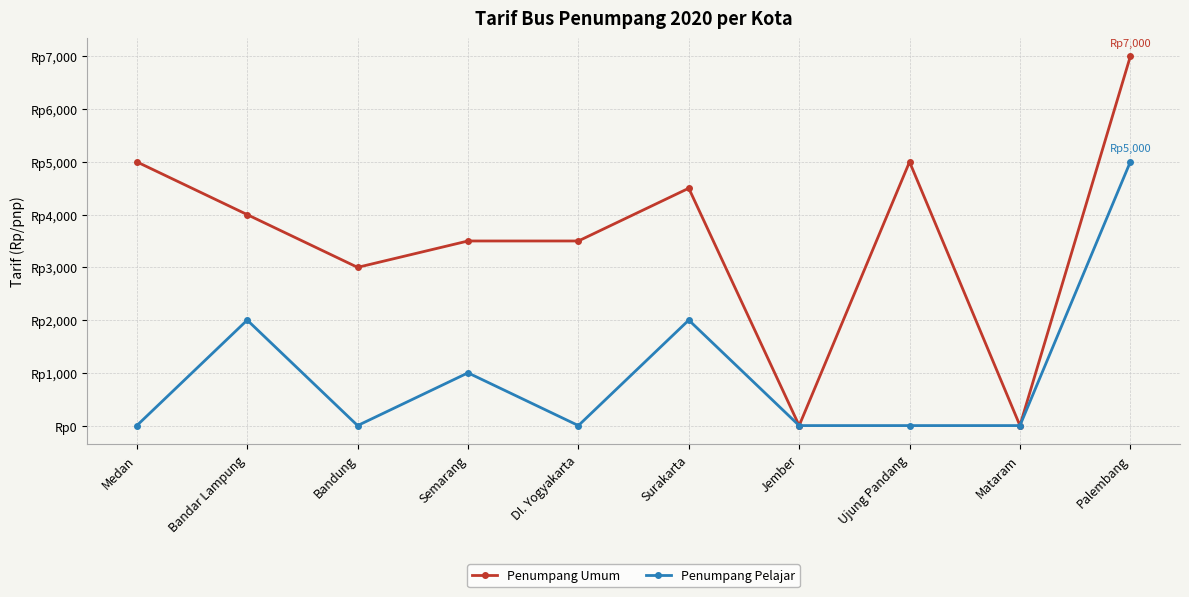

What are all the series names shown in the legend?

Penumpang Umum, Penumpang Pelajar